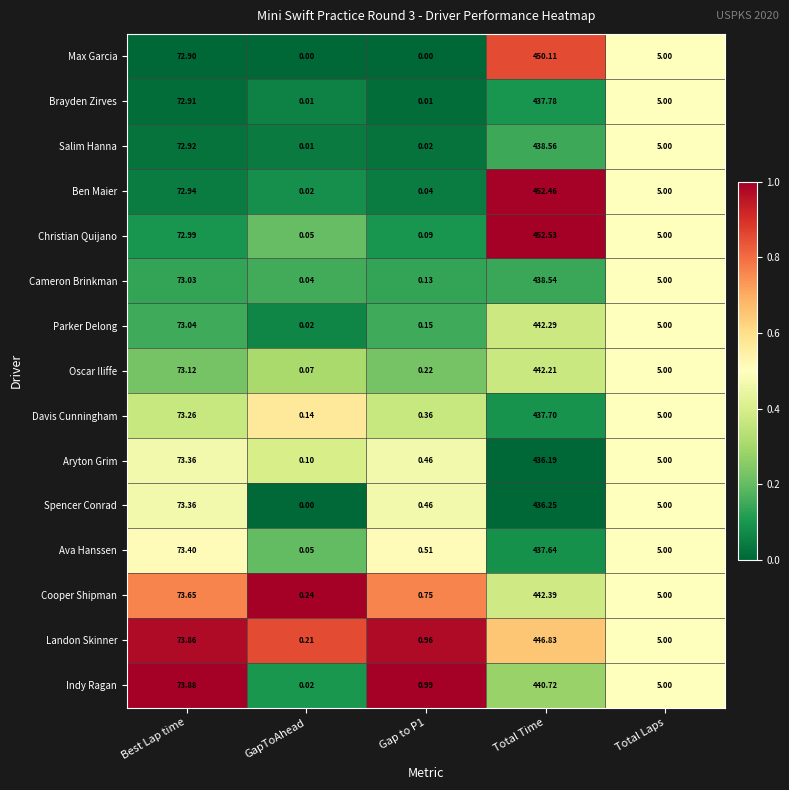

Which label corresponds to the largest value in the chart?

Total Time